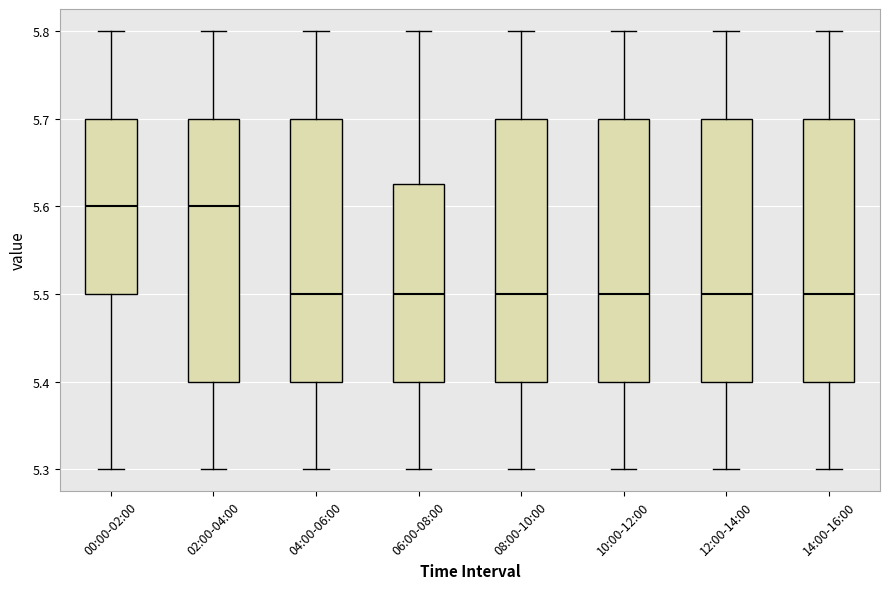

Where is the upper edge of the box for 02:00-04:00 on the y-axis? The values are not printed on the chart, so give them approximately, as read against the axis.

5.70